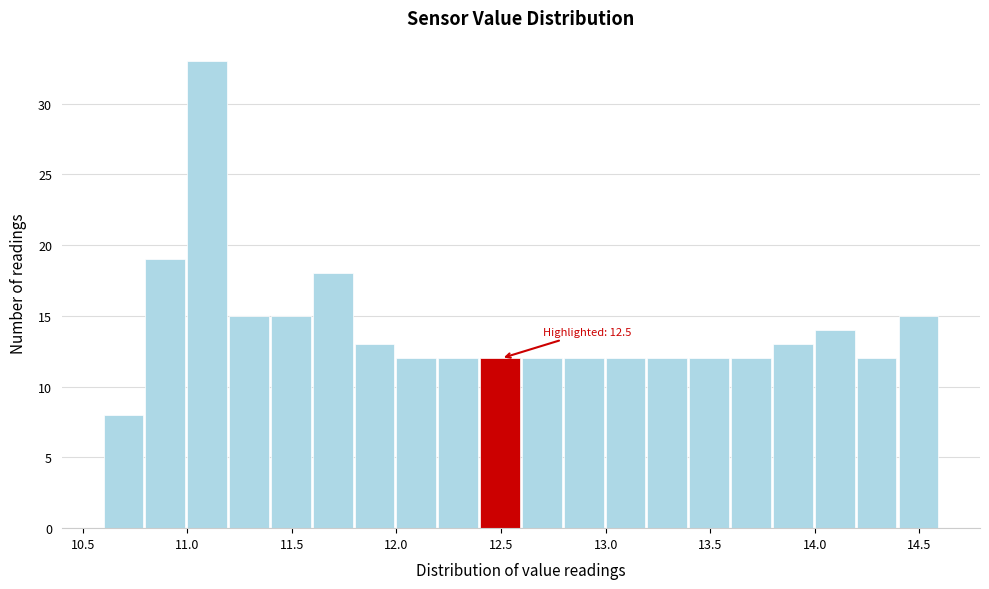

Which range on the x-axis has the tallest bar?

11.0 to 11.2